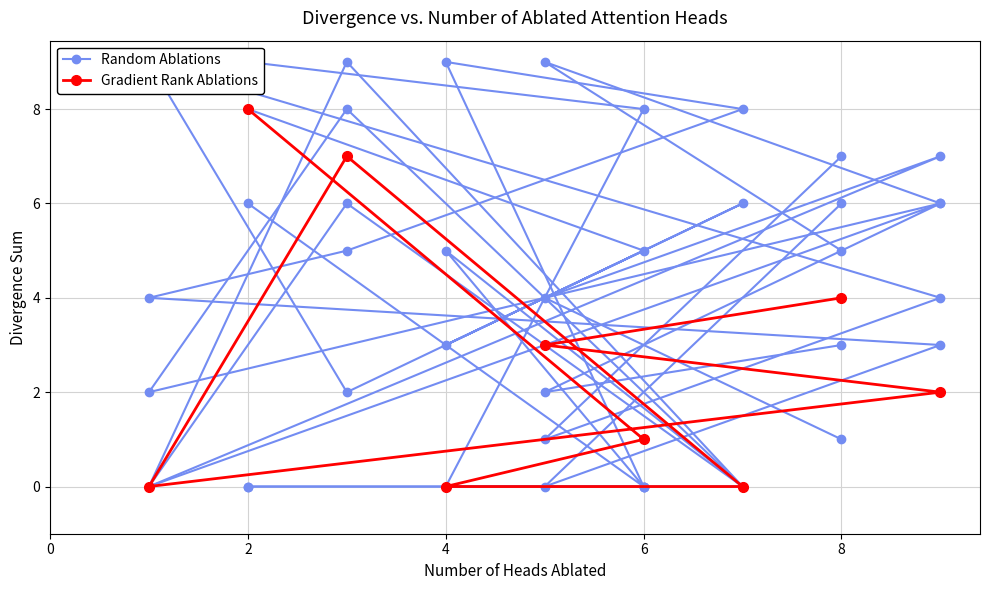

What is the average value of the Gradient Rank Ablations series?

3